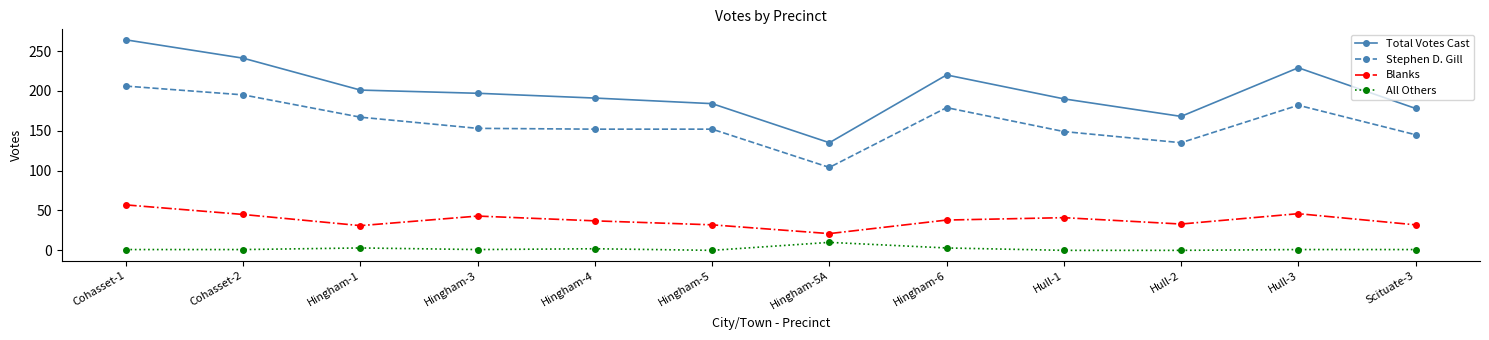

What is the spread (max minus min) of values at Hingham-5A?

125